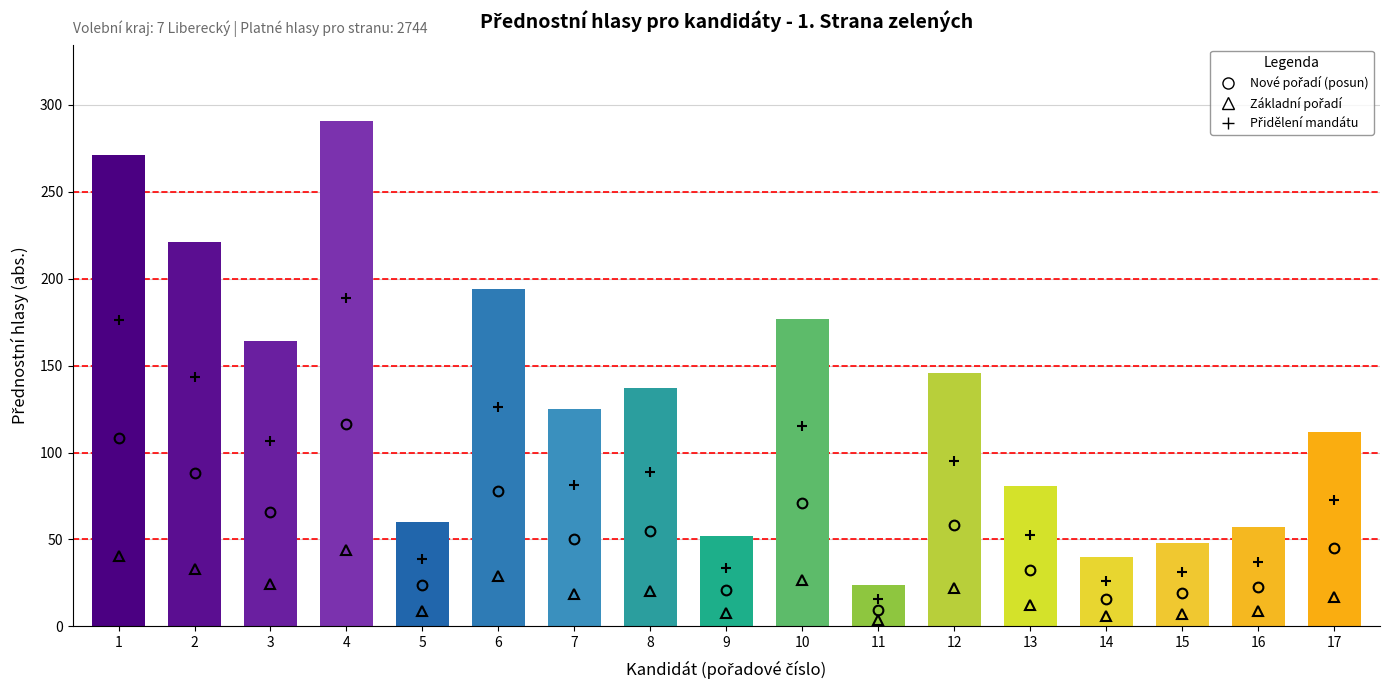

Where is the data nearest to the value 157?

3